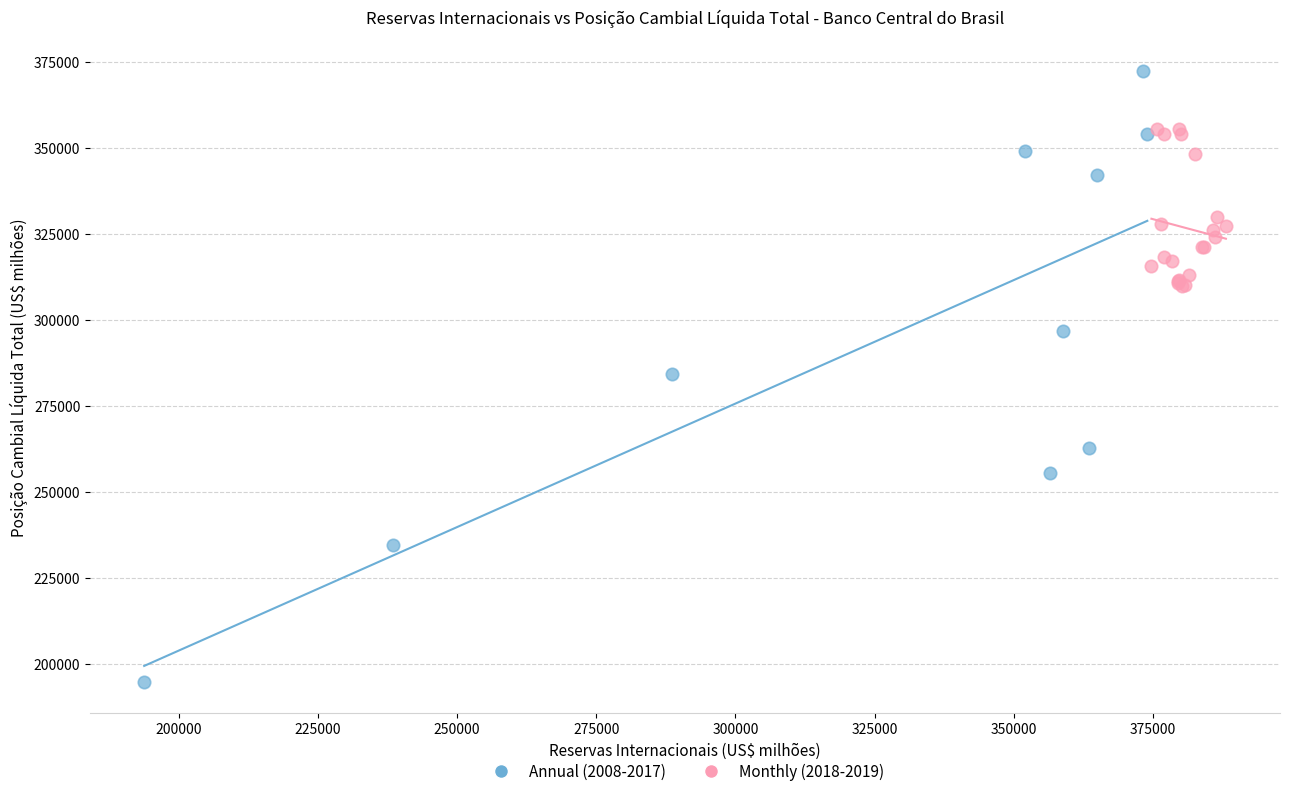

What are all the series names shown in the legend?

Annual (2008-2017), Monthly (2018-2019)